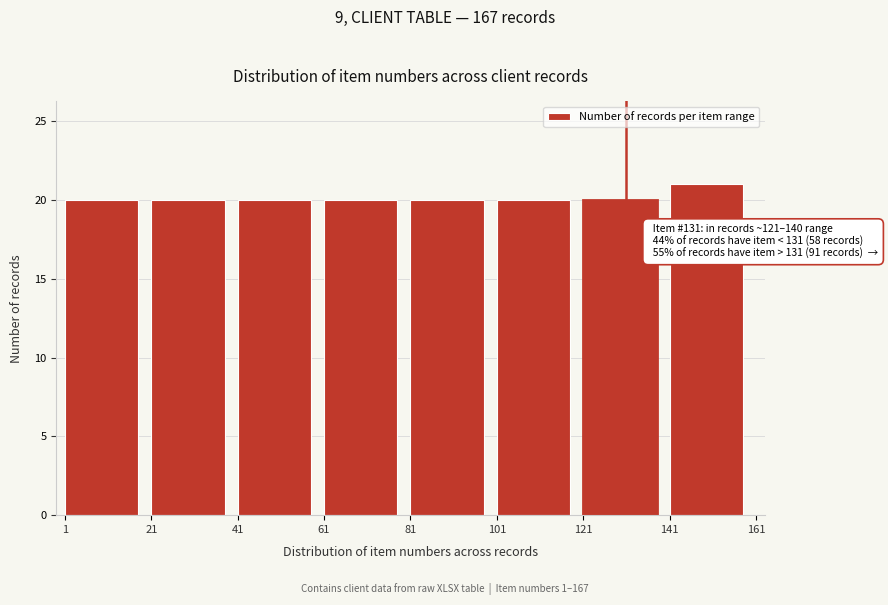

Which range on the x-axis has the tallest bar?

141 to 161